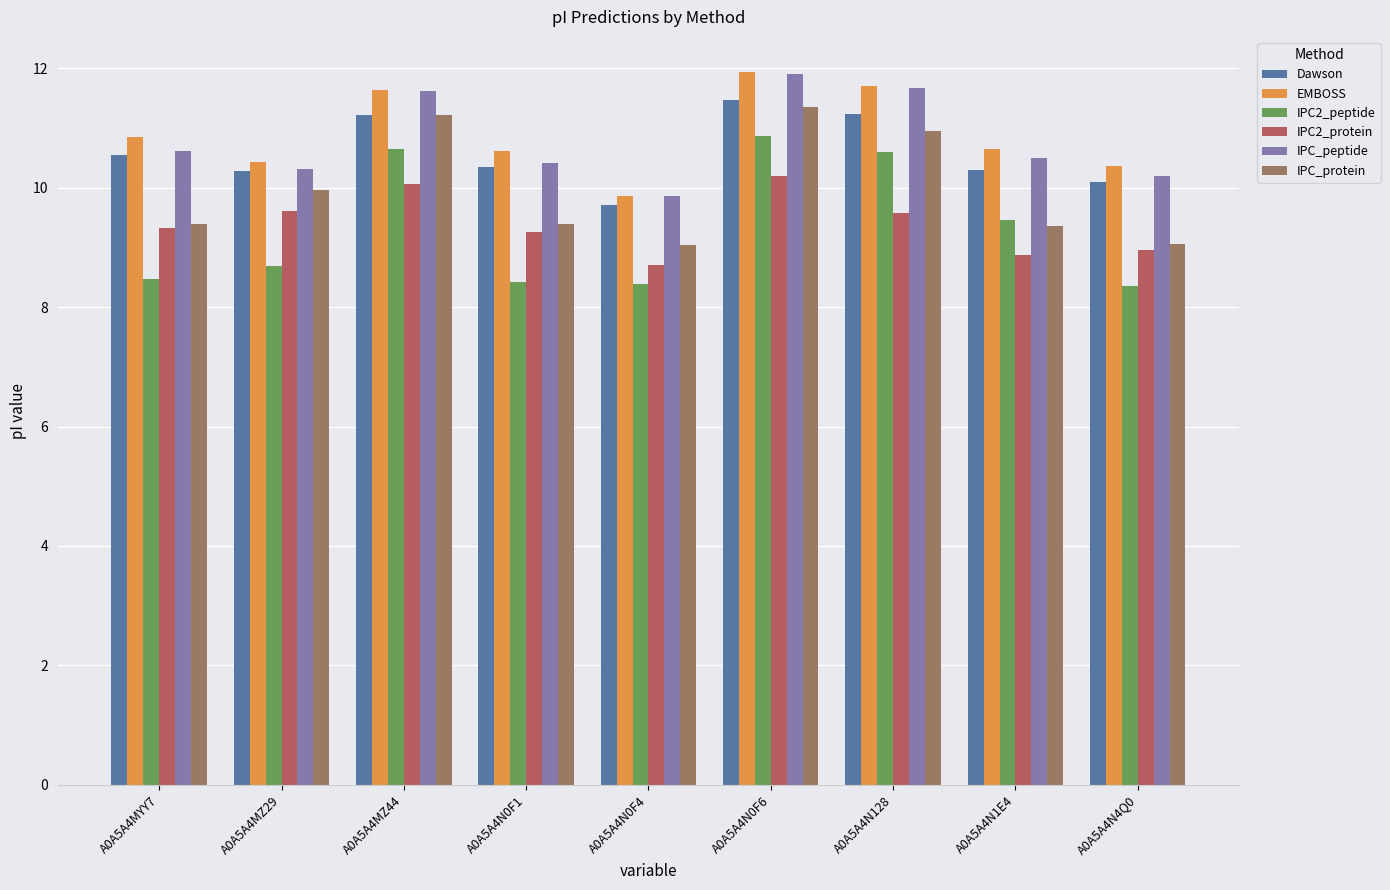

Which category has the lowest value in the IPC_peptide series?

A0A5A4N0F4